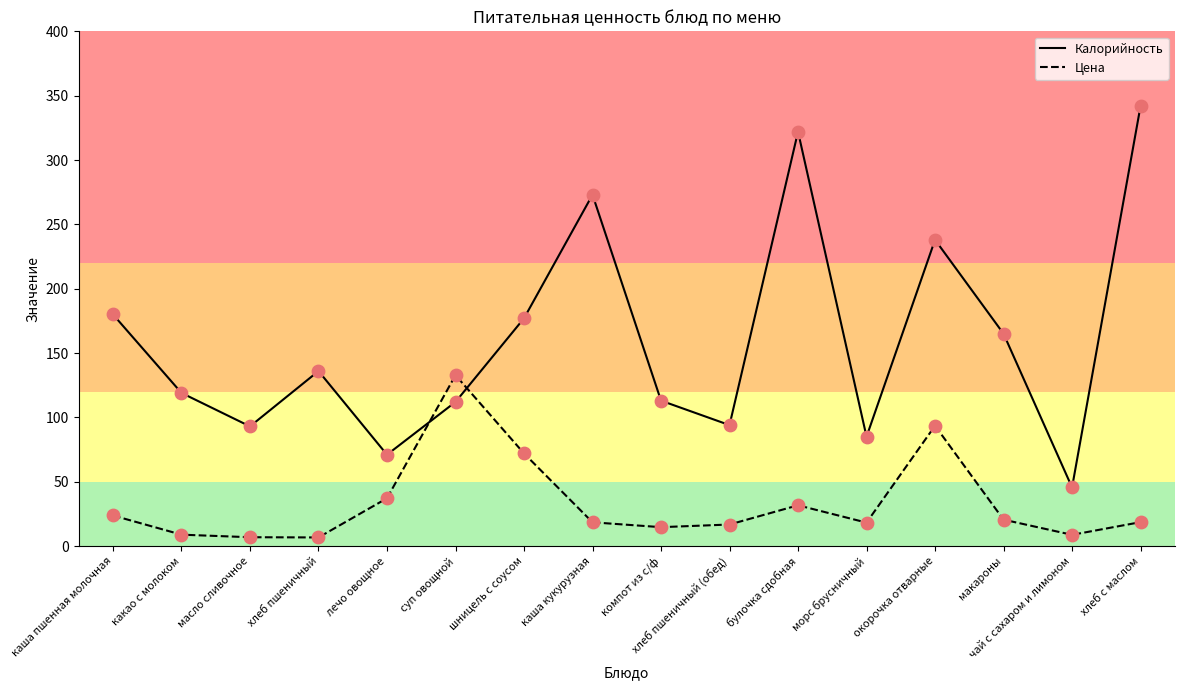

What is the total value across all series at каша пшенная молочная?

203.8